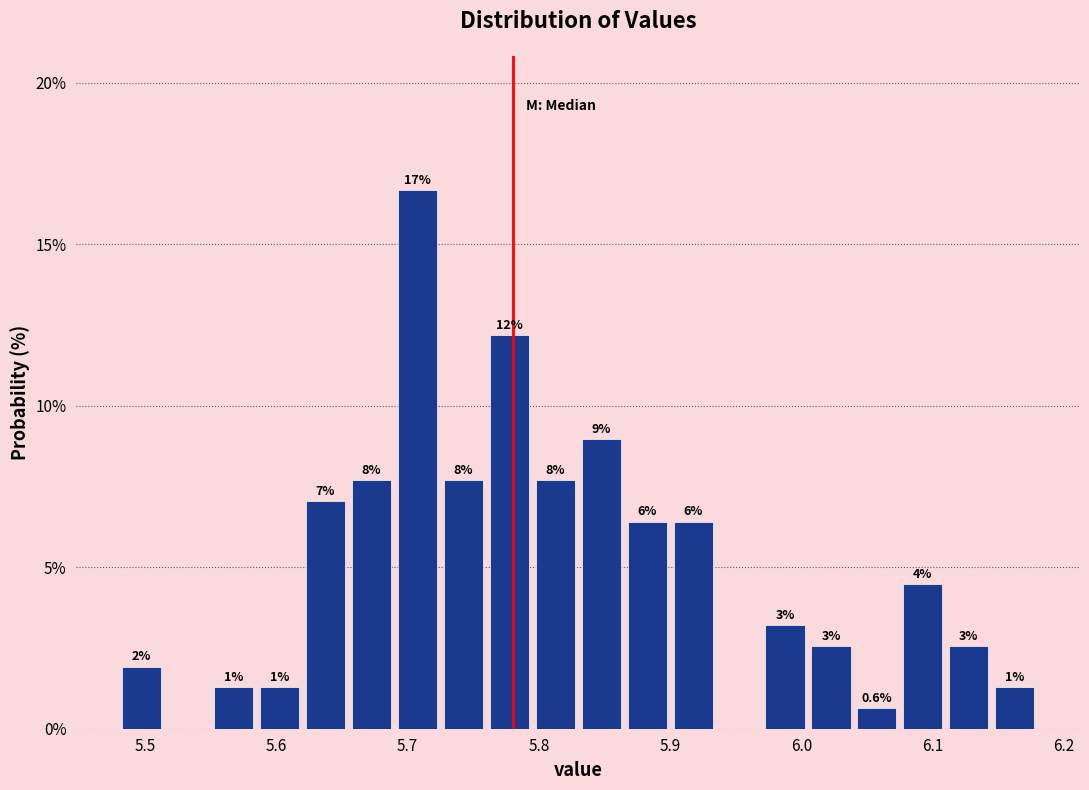

Around what value on the x-axis is the tallest bar? Give the approximate position of its centre, as read against the axis.

5.71